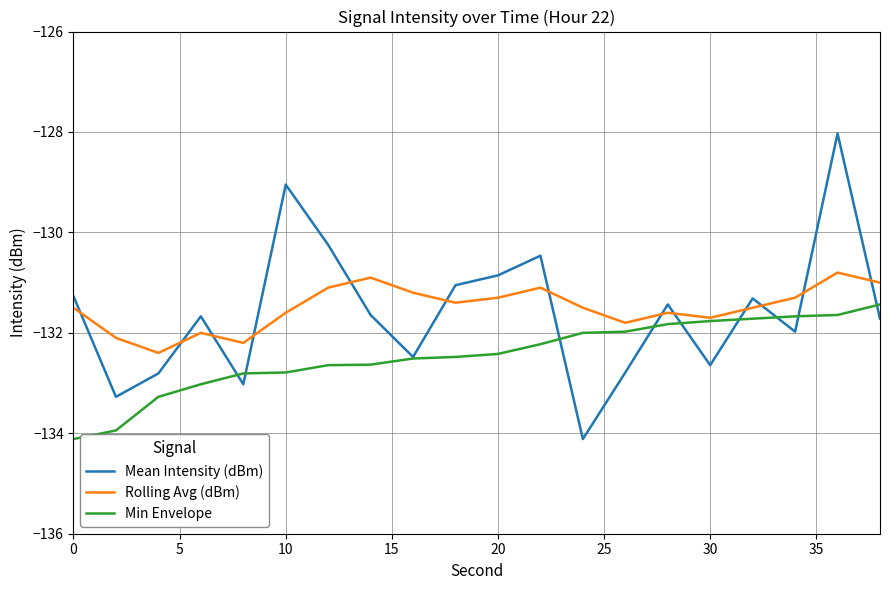

True or false: Rolling Avg (dBm) and Mean Intensity (dBm) cross at least once.

True